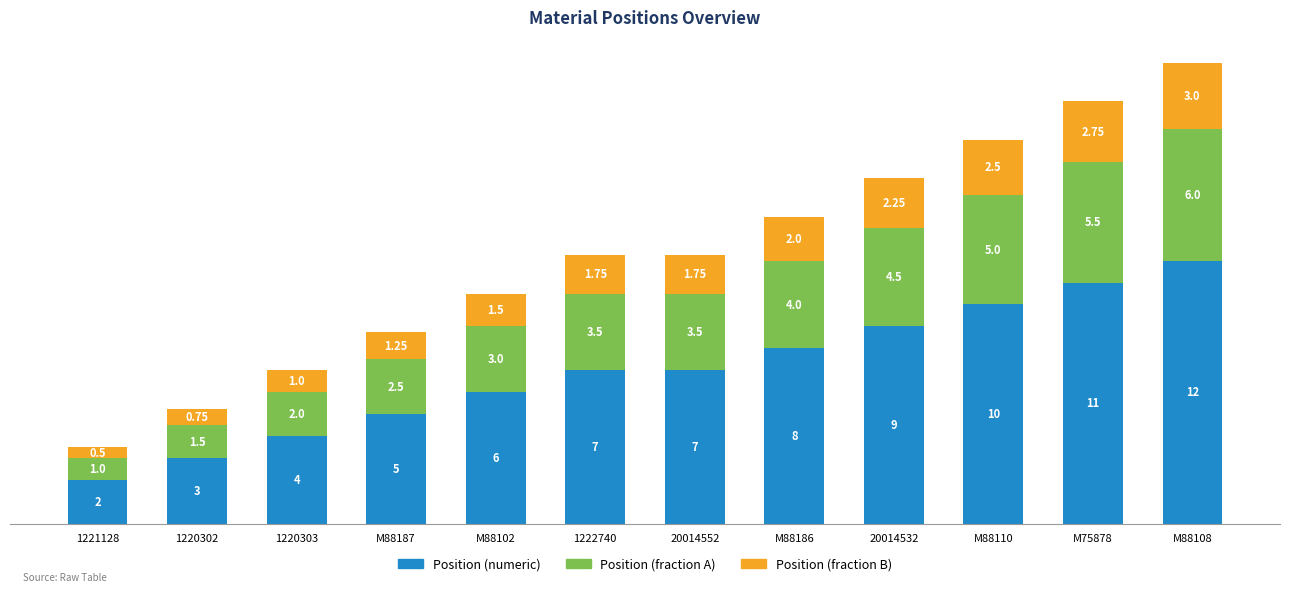

What is the sum of the Position (numeric) values at 20014552 and M75878?

18.0